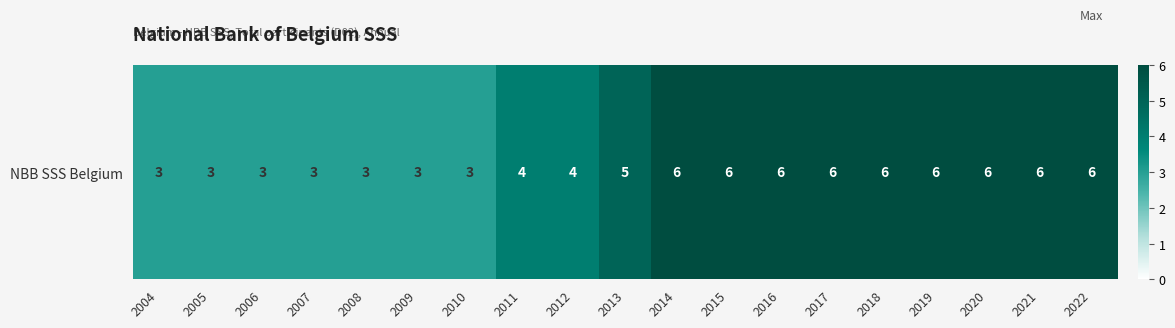

Count the number of data series in this chart.

1